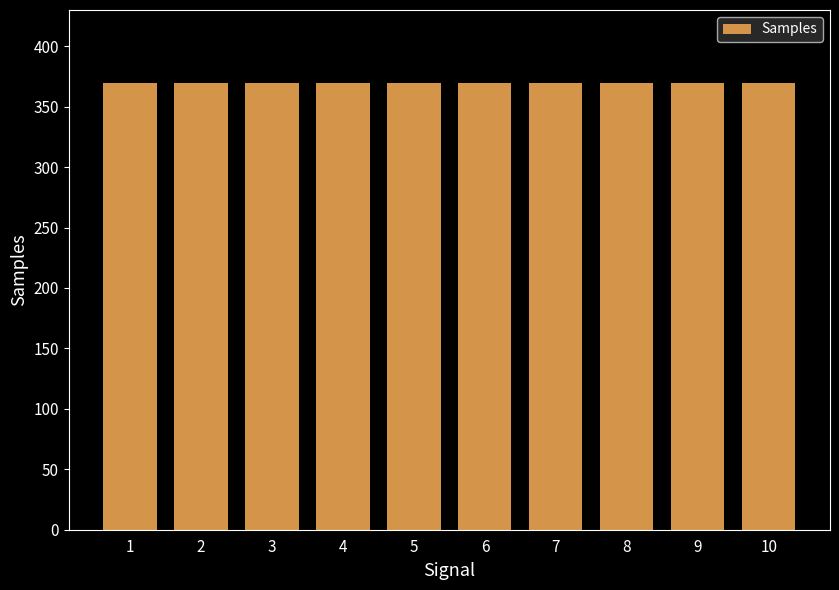

What is the difference between the maximum and minimum values?

0.2